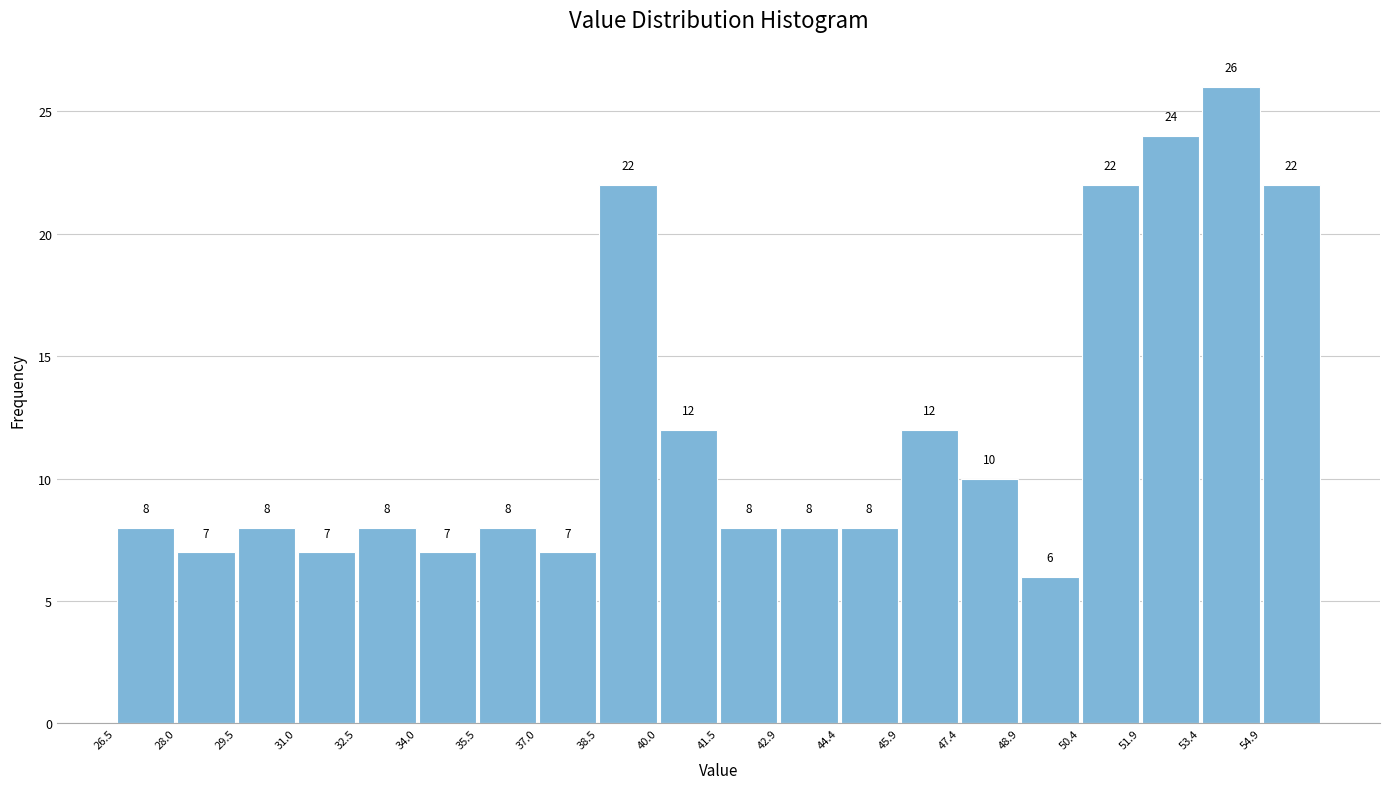

What is the height of the bar covering 55.0 to 56.4 on the x-axis? The bar edges are not printed on the chart, so give them approximately, as read against the axis.

22